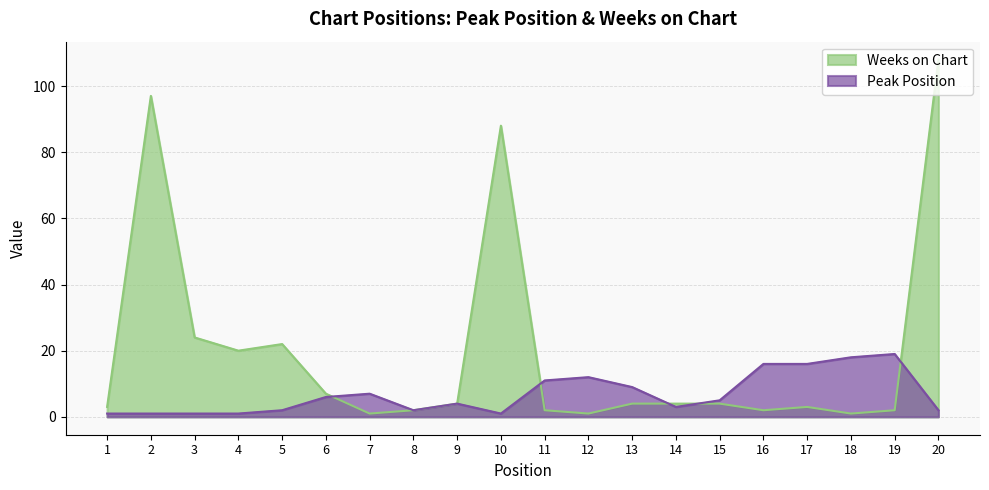

What is the difference between the maximum and second lowest values in the Peak Position series?

18